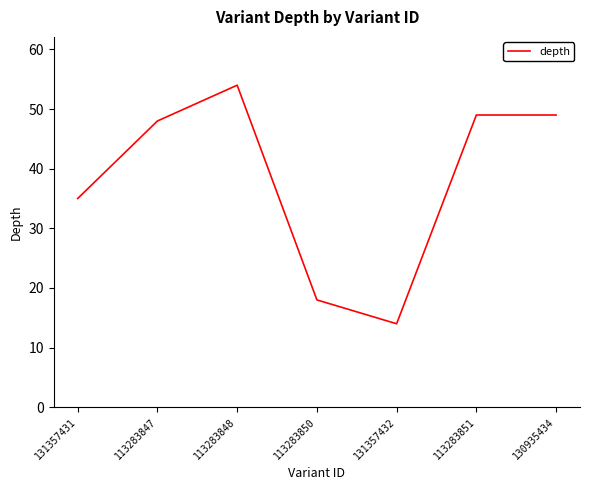

Reading left to right, what are all the values shown in this chart?

131357431=35	113283847=48	113283848=54	113283850=18	131357432=14	113283851=49	130935434=49